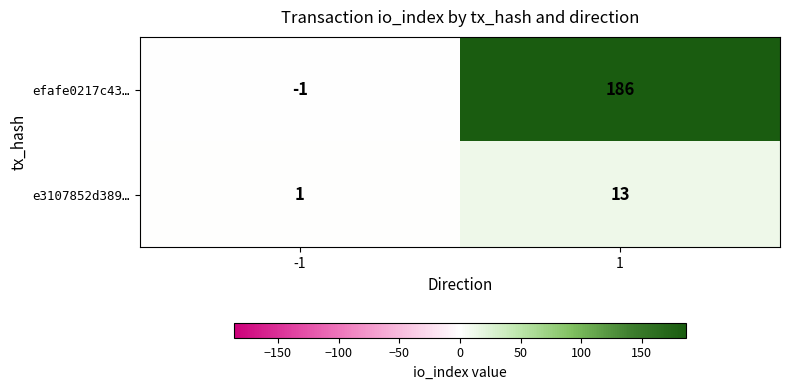

Which series has the largest range (max minus min)?

efafe0217c43…